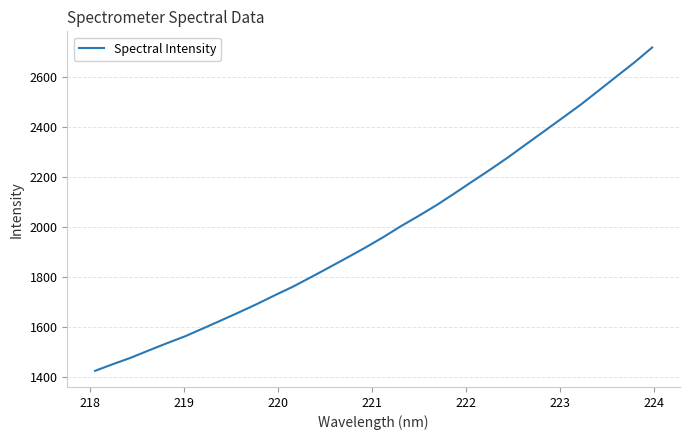

What is the difference between the maximum and minimum values?

1296.8